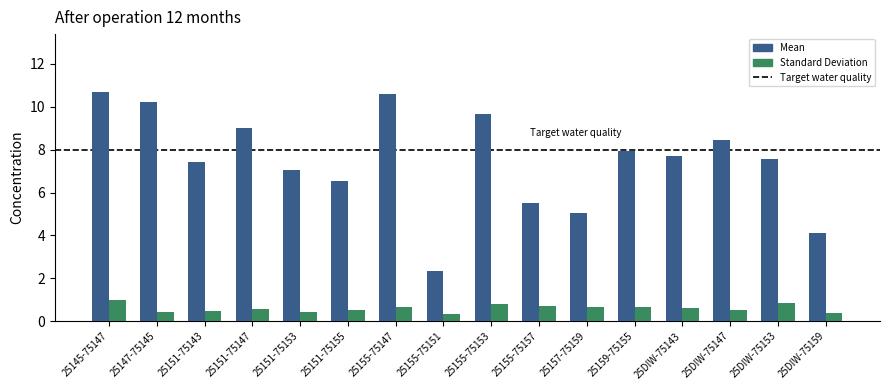

What is the average value of the Mean series?

7.5